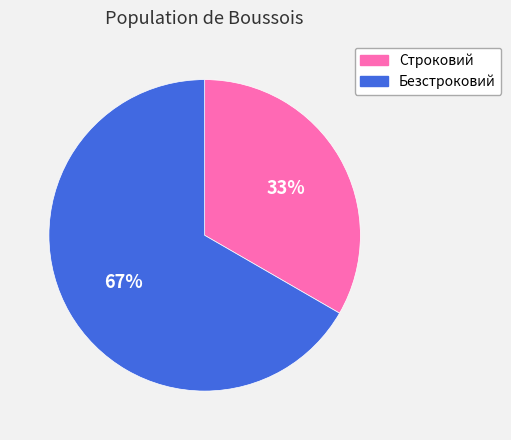

Count the number of slices in the pie.

2